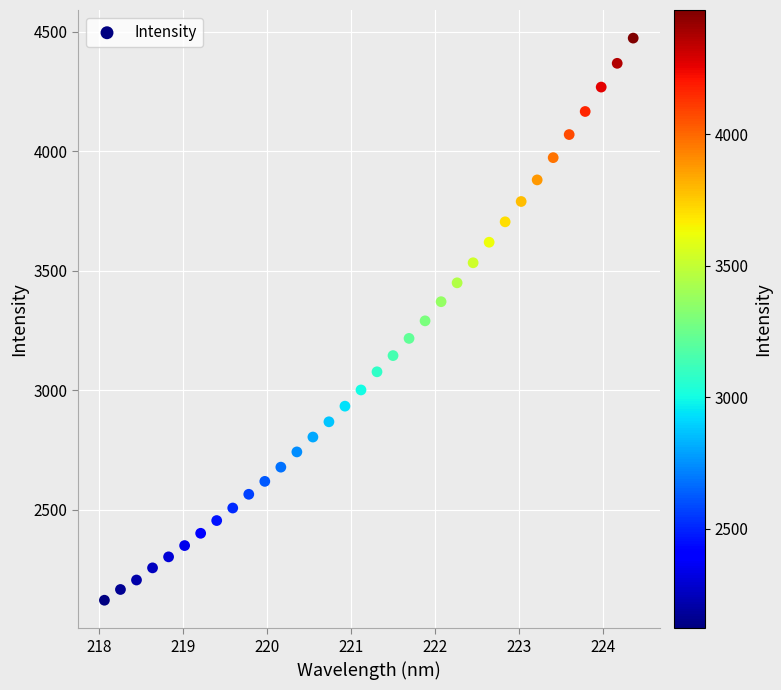

What is the range of Y values (max minus min)?

2351.4